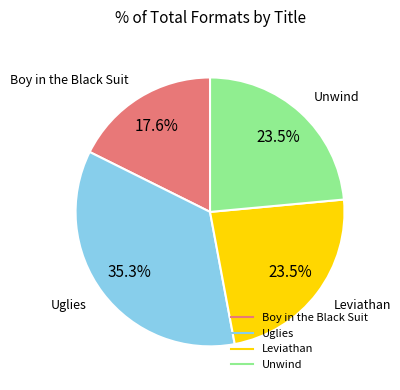

Is Unwind the majority of the pie?

No